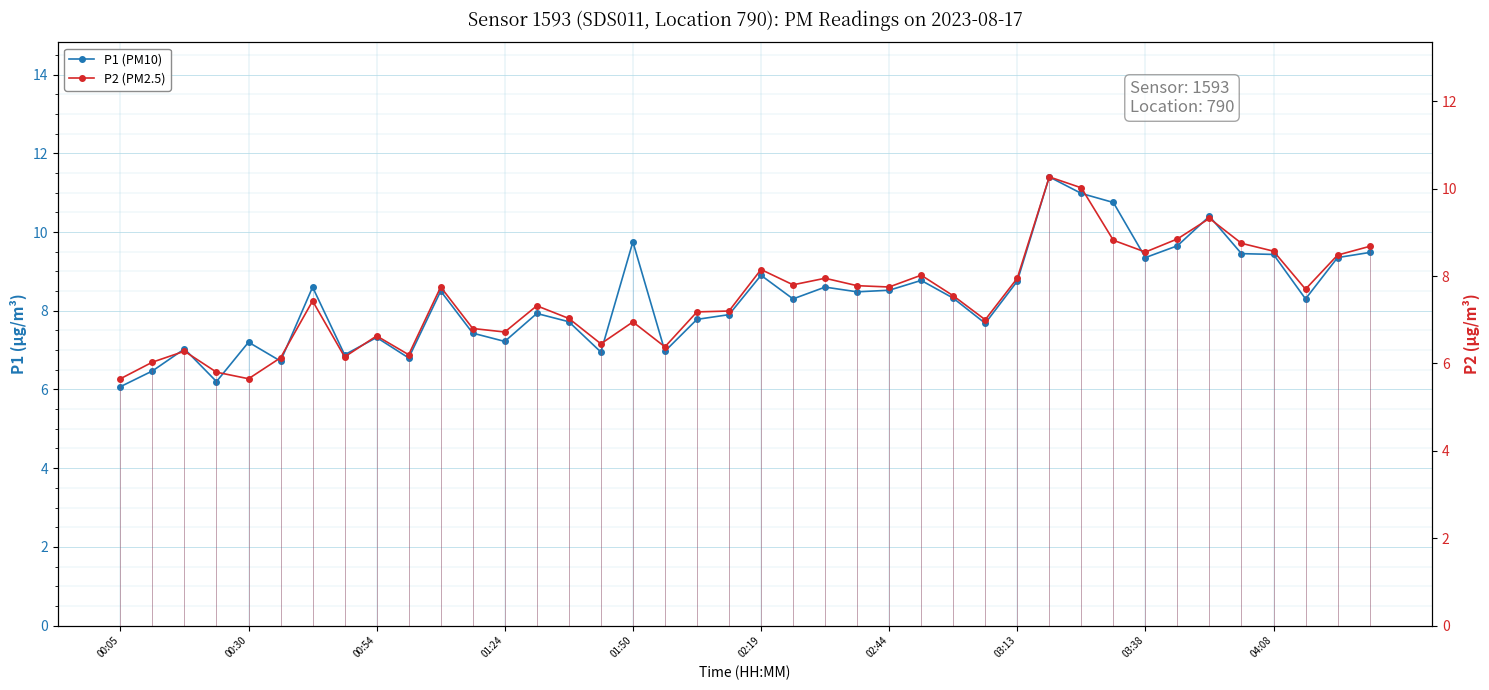

Is it true that P2 (PM2.5) equals 4.5 at 02:44?

False